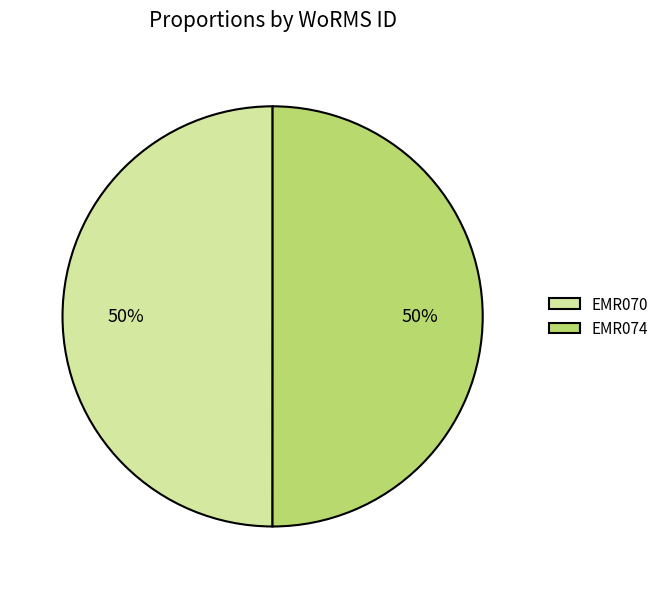

How many slices are in this pie chart?

2